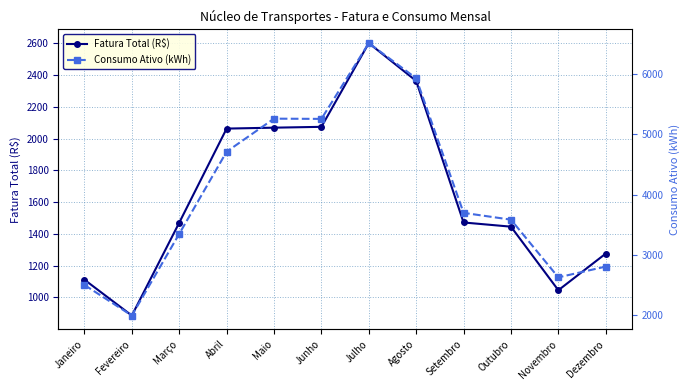

What are all the series names shown in the legend?

Fatura Total (R$), Consumo Ativo (kWh)